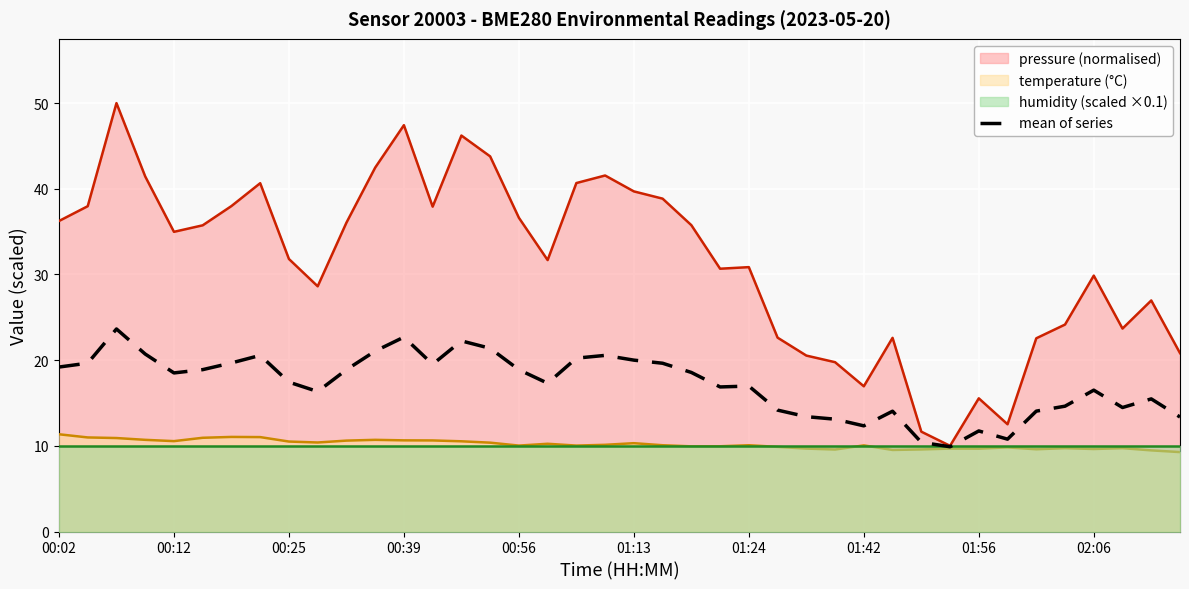

What is the average value?

17.2